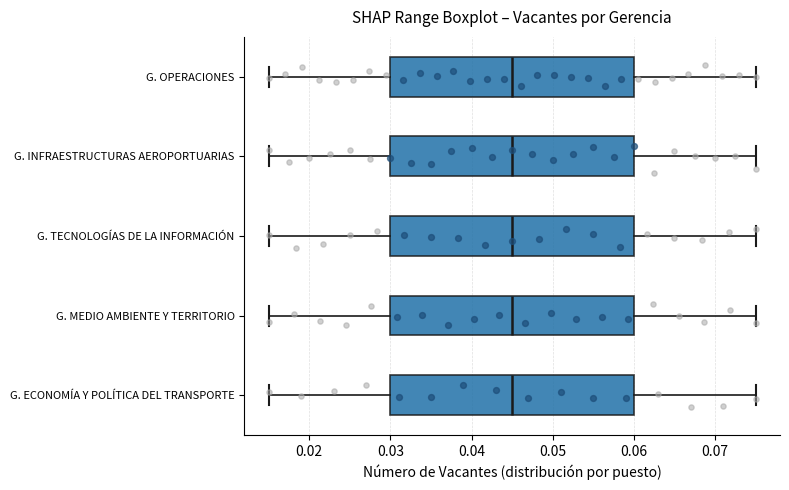

Where is the right edge of the box for G. OPERACIONES on the x-axis? The values are not printed on the chart, so give them approximately, as read against the axis.

0.060